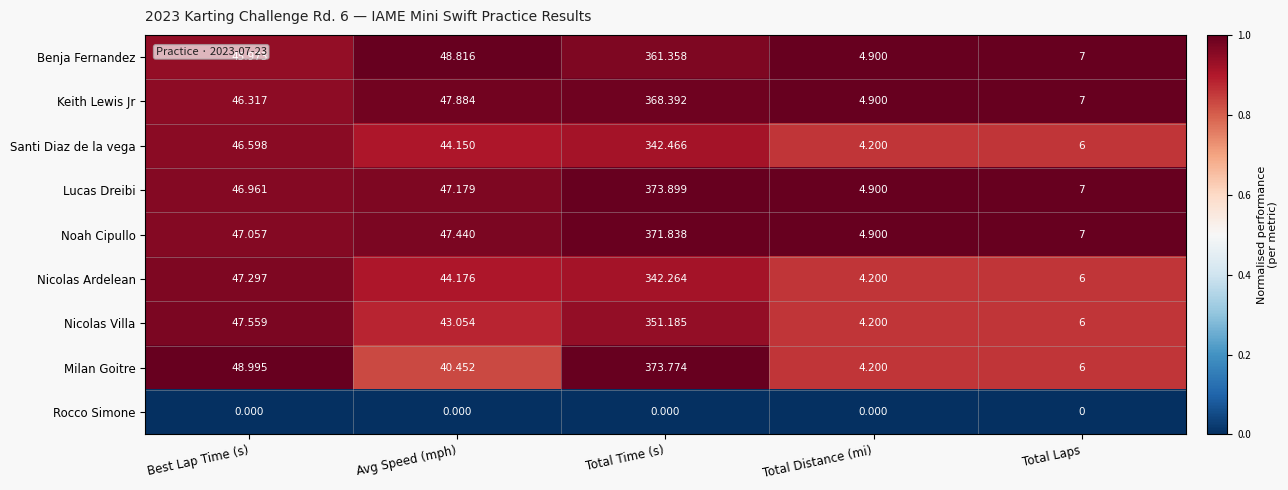

At how many categories does at least one series exceed 0?

5